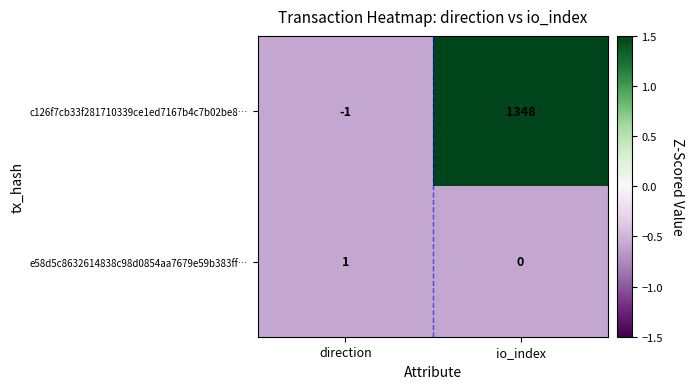

Where is e58d5c8632614838c98d0854aa7679e59b383ff… nearest to the value 0?

io_index